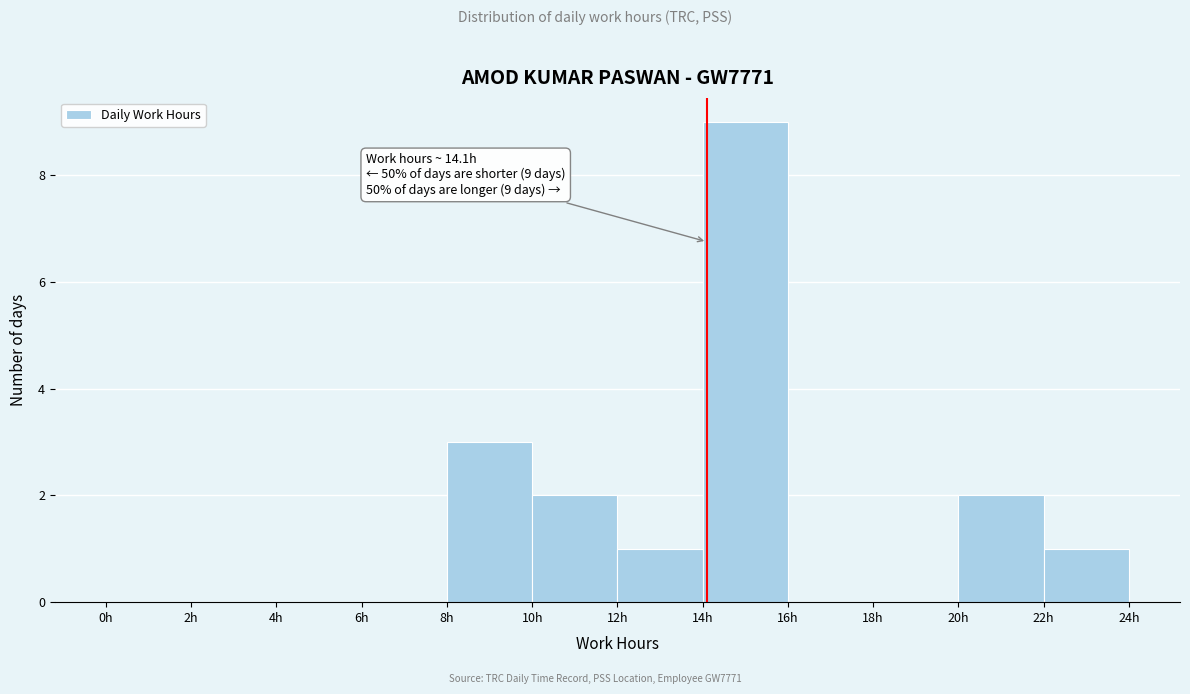

Which range on the x-axis has the tallest bar?

14 to 16